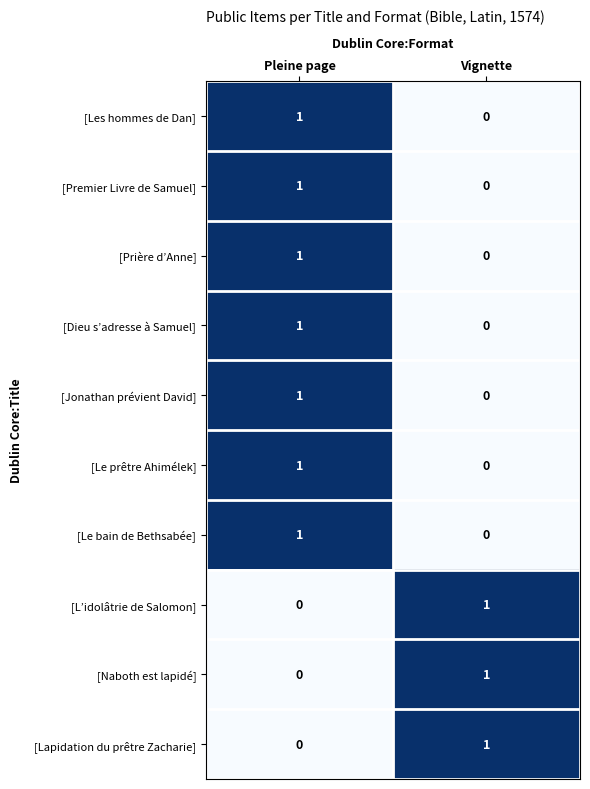

Is the value of [Le bain de Bethsabée] at Pleine page greater than the value of [Les hommes de Dan] at Vignette?

Yes